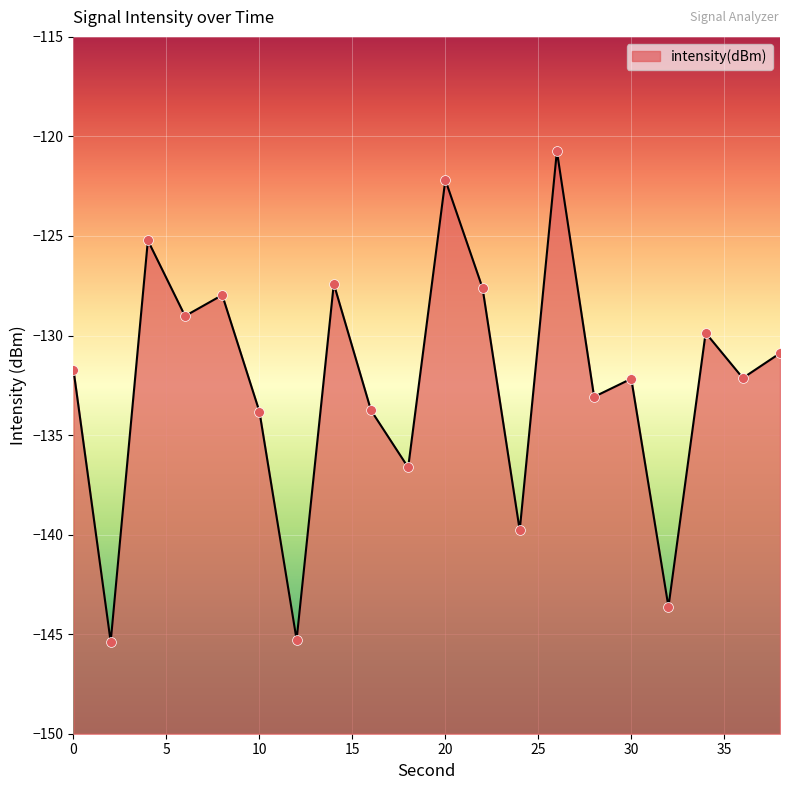

Which has a higher value, 32 or 18?

18